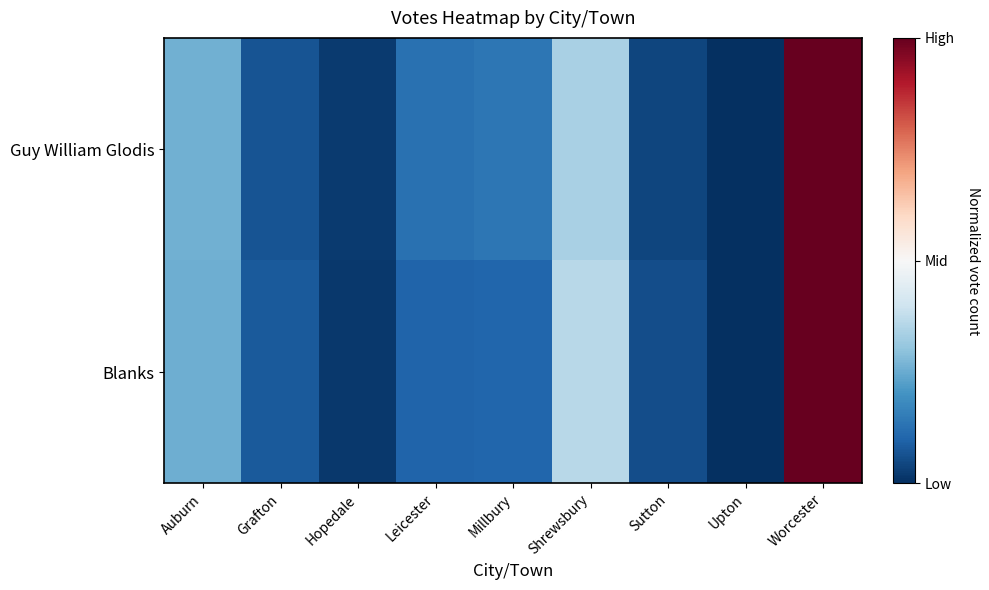

Which series has the largest total across all categories?

Guy William Glodis